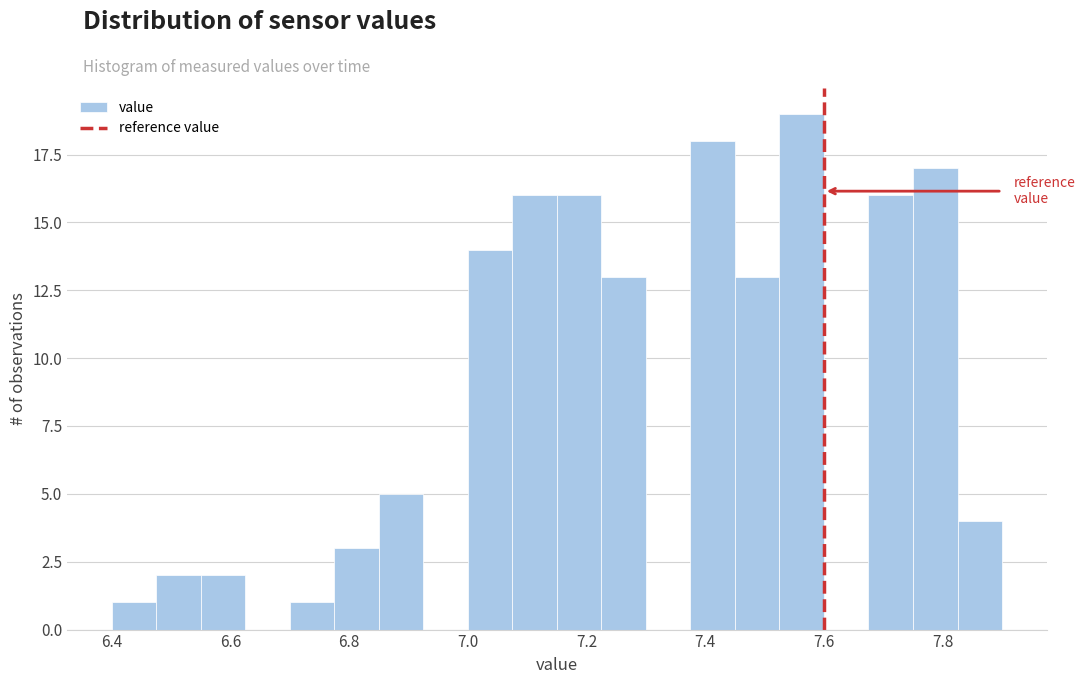

Read against the x-axis, roughly where is the centre of the tallest bar?

7.56